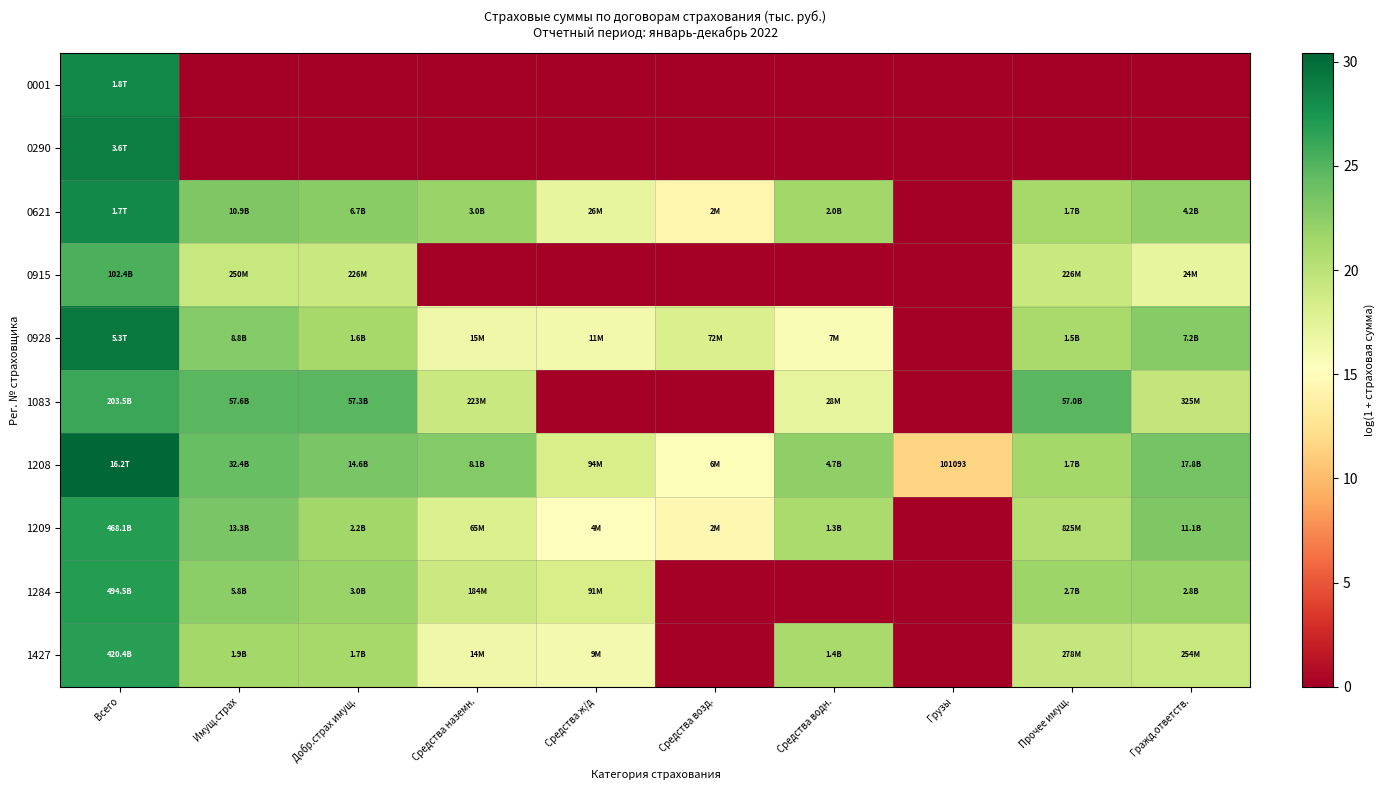

How many data points in 0915 are above 16?

5